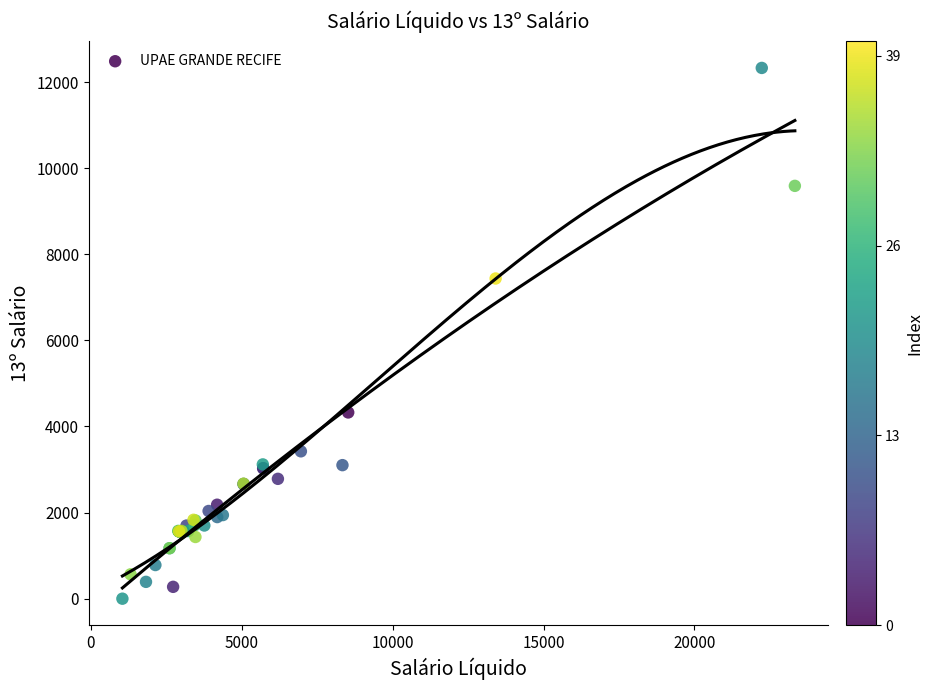

What Y value in the scatter plot is closest to 6163?

7436.7